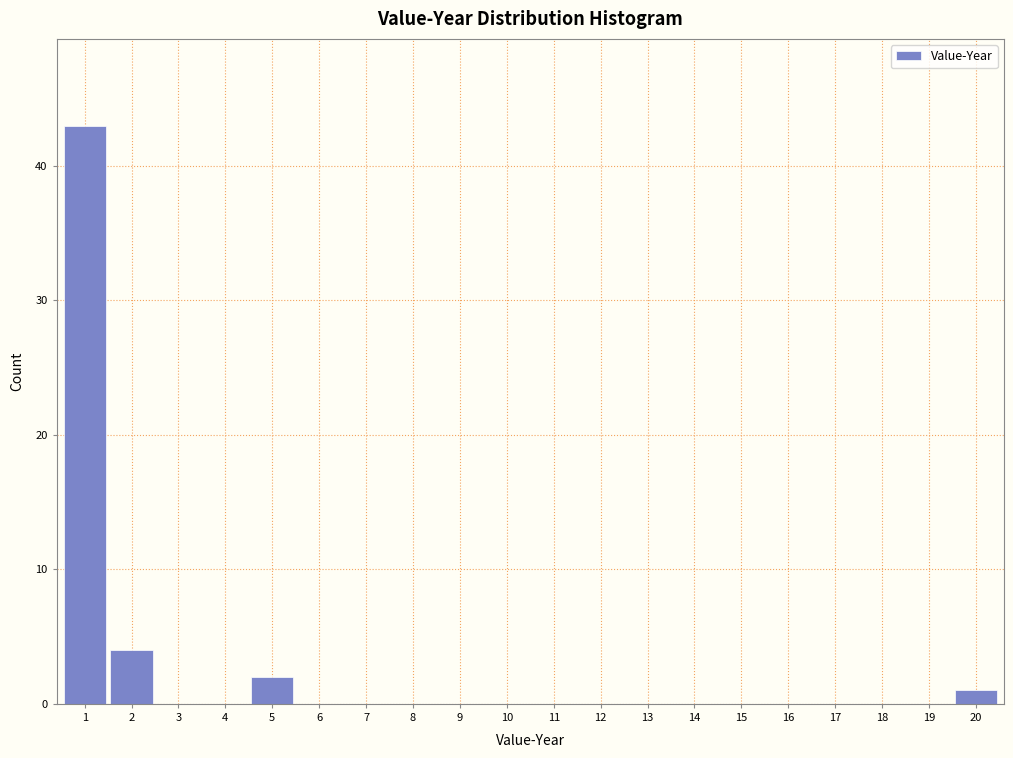

Reading left to right, what are all the values shown in this chart?

1=43	2=4	3=0	4=0	5=2	6=0	7=0	8=0	9=0	10=0	11=0	12=0	13=0	14=0	15=0	16=0	17=0	18=0	19=0	20=1